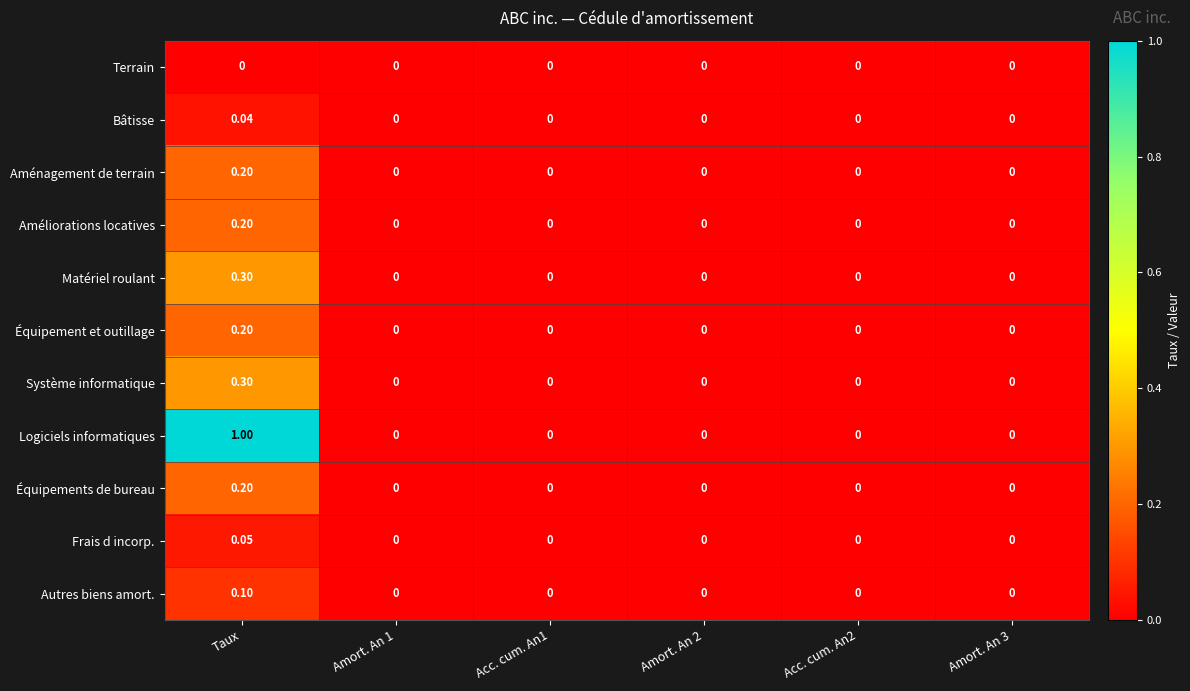

At which category is the sum across all series the highest?

Taux